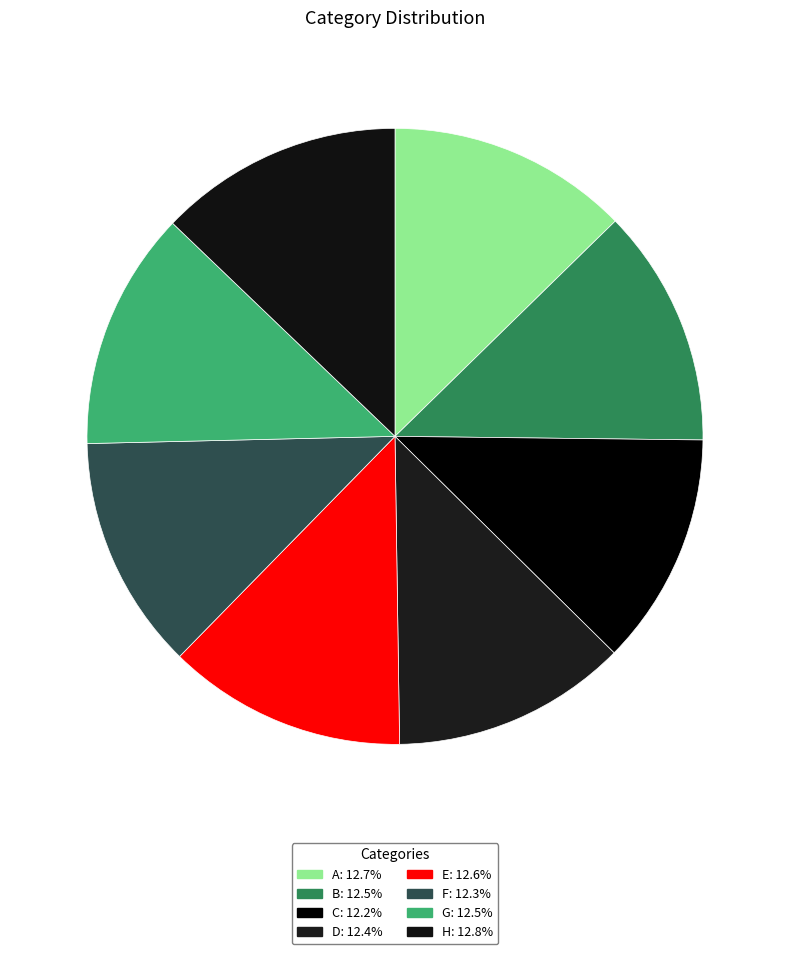

How many segments does this pie chart have?

8